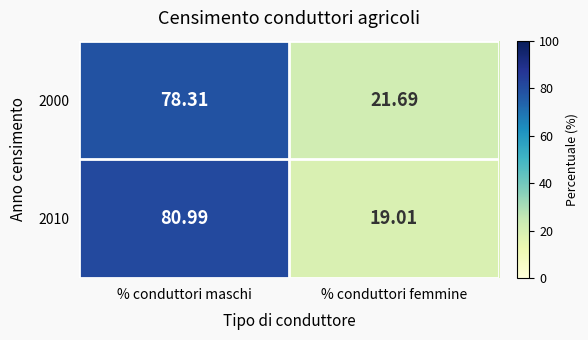

Which category has the lowest value across all series?

% conduttori femmine